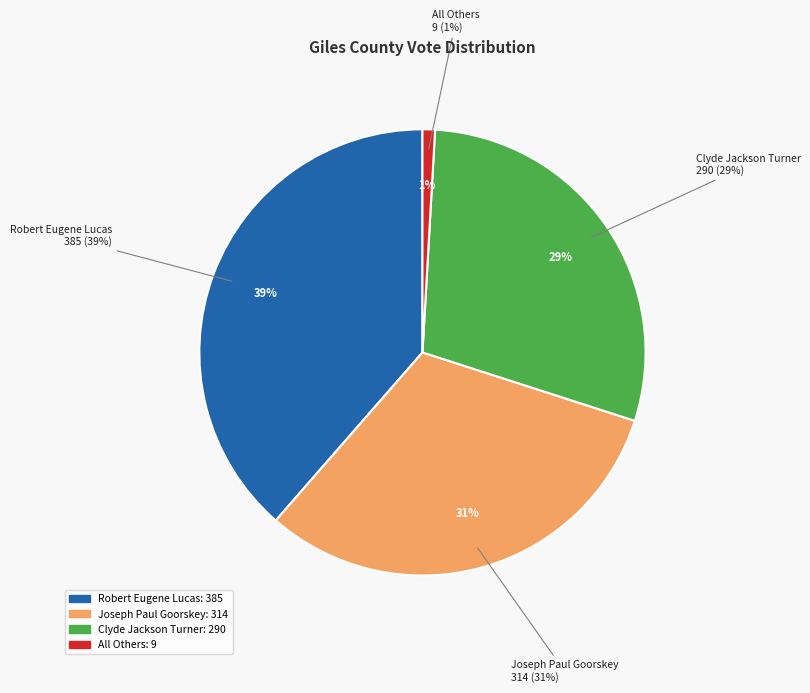

What percentage is the Robert Eugene Lucas slice, to the nearest percent?

39%